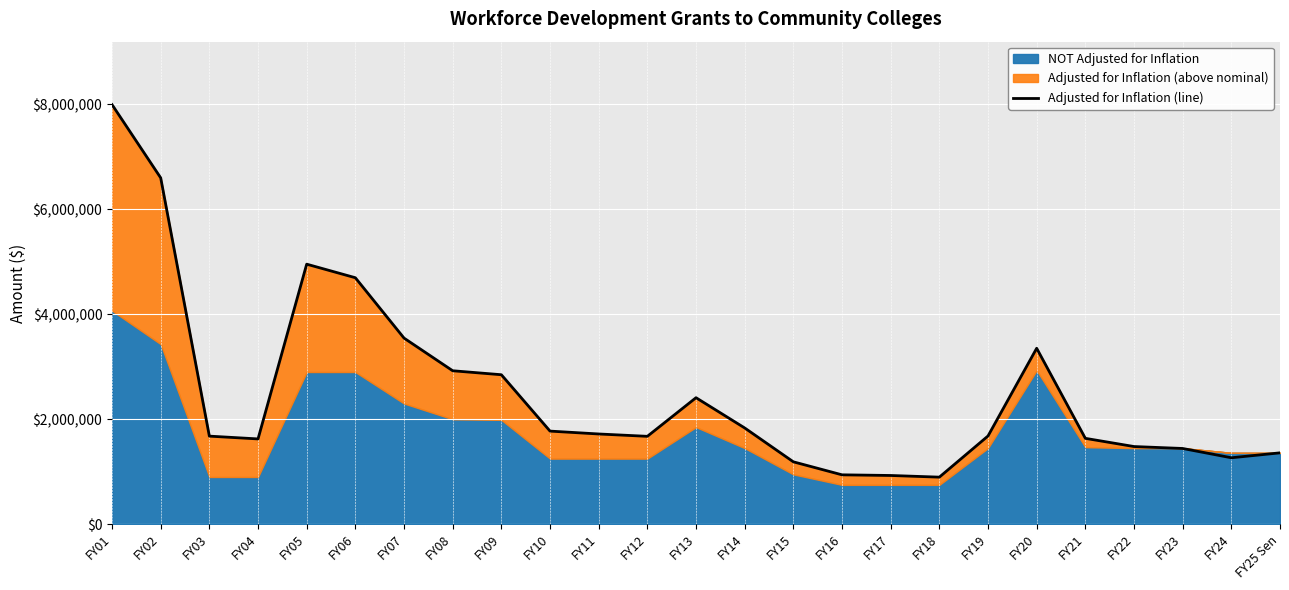

Reading left to right, transcribe all the data shown in this chart.

7994634	6599413	1678352	1625271	4954700	4696160	3546319	2924016	2848270	1774231	1719444	1674658	2410545	1834290	1189033	941223	928694	897021	1681139	3352392	1636436	1480131	1443294	1266252	1360000